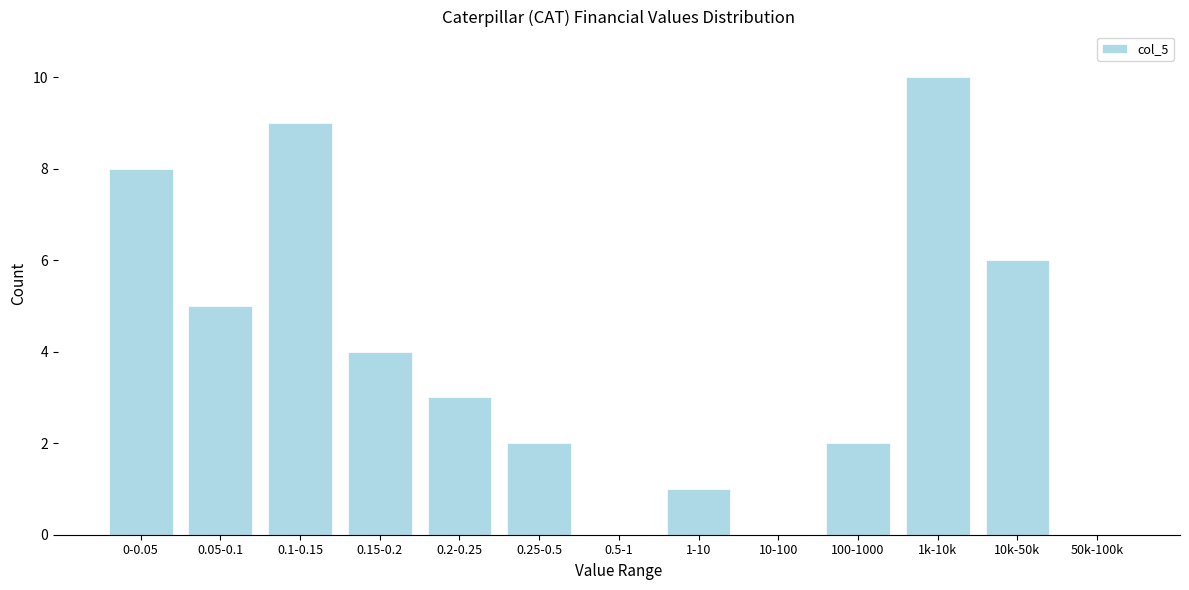

Reading right to left, extract all data points from this chart.

50k-100k=0	10k-50k=6	1k-10k=10	100-1000=2	10-100=0	1-10=1	0.5-1=0	0.25-0.5=2	0.2-0.25=3	0.15-0.2=4	0.1-0.15=9	0.05-0.1=5	0-0.05=8